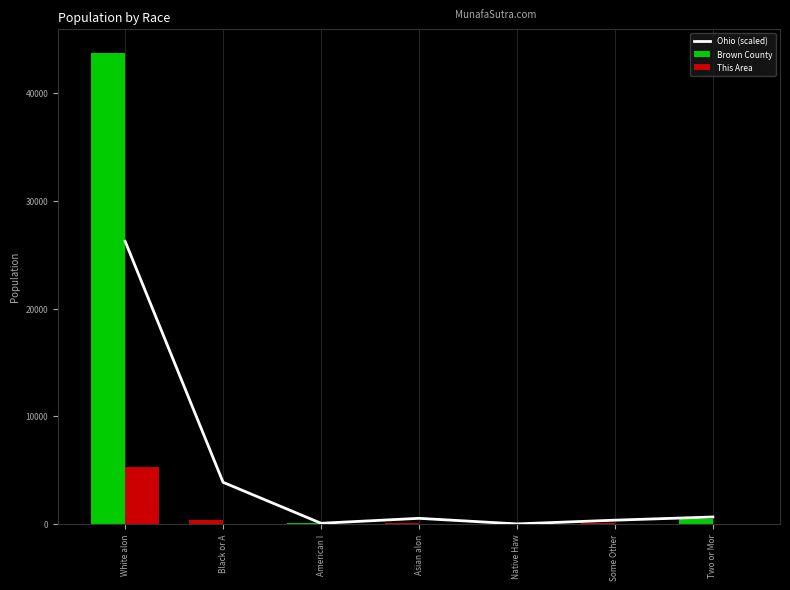

What is the difference between the Ohio (scaled) values at White alon and Some Other?

25883.9